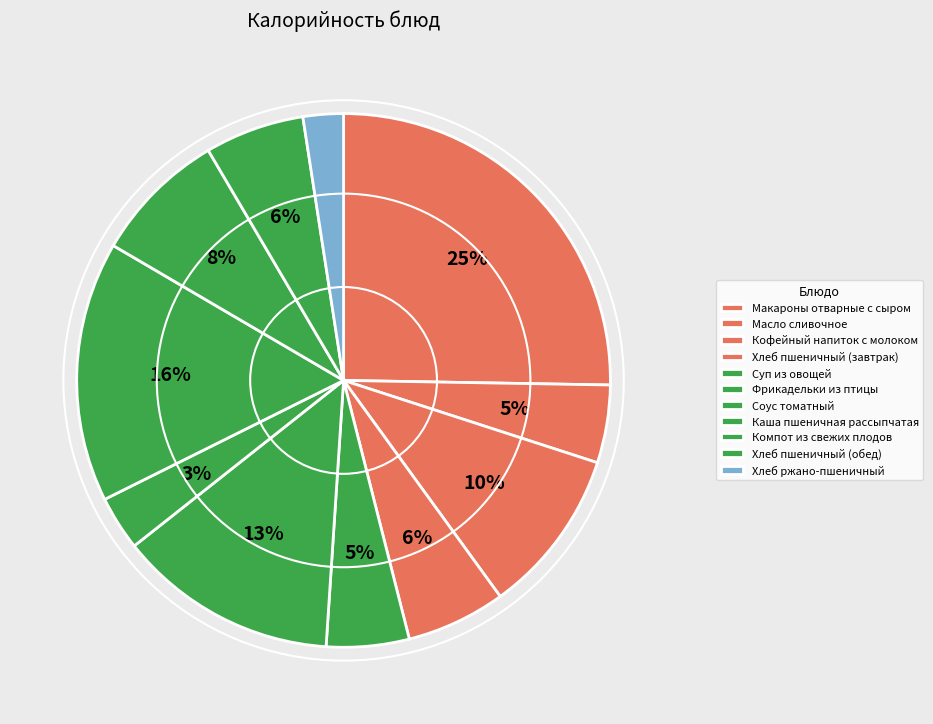

Which category has the biggest portion of the pie?

Макароны отварные с сыром